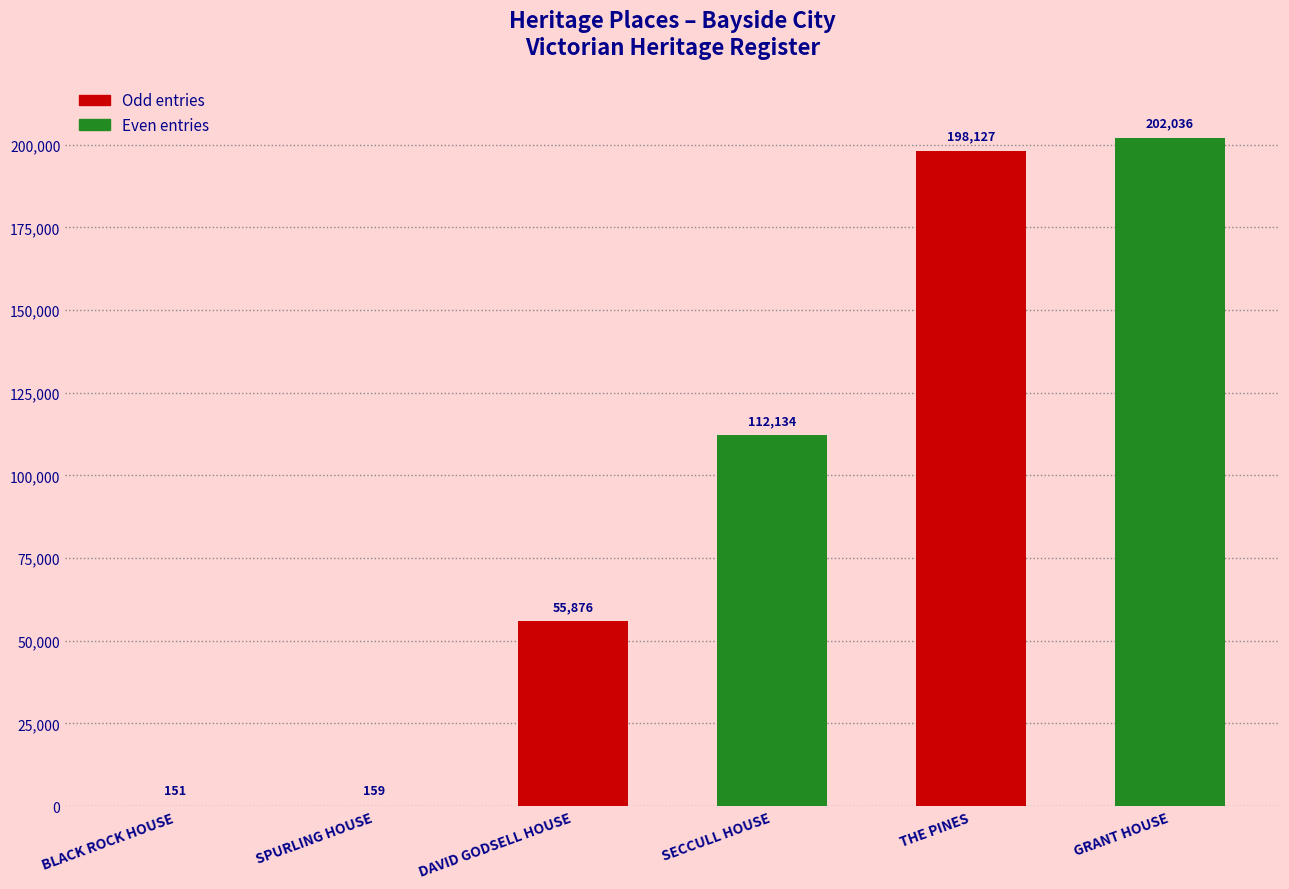

Reading right to left, what are all the values shown in this chart?

202036	198127	112134	55876	159	151